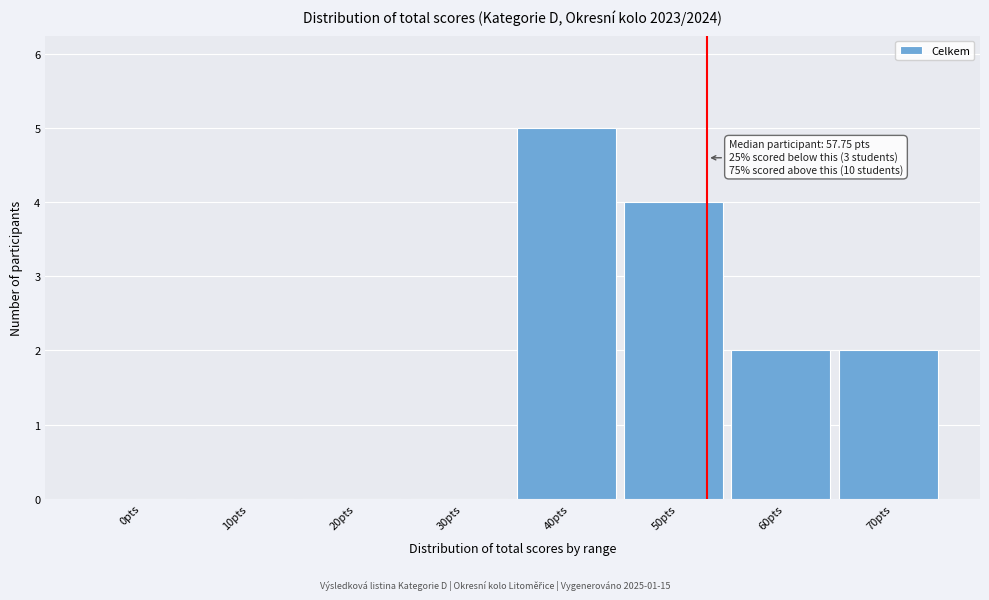

Reading right to left, what are all the values shown in this chart?

70pts=2	60pts=2	50pts=4	40pts=5	30pts=0	20pts=0	10pts=0	0pts=0